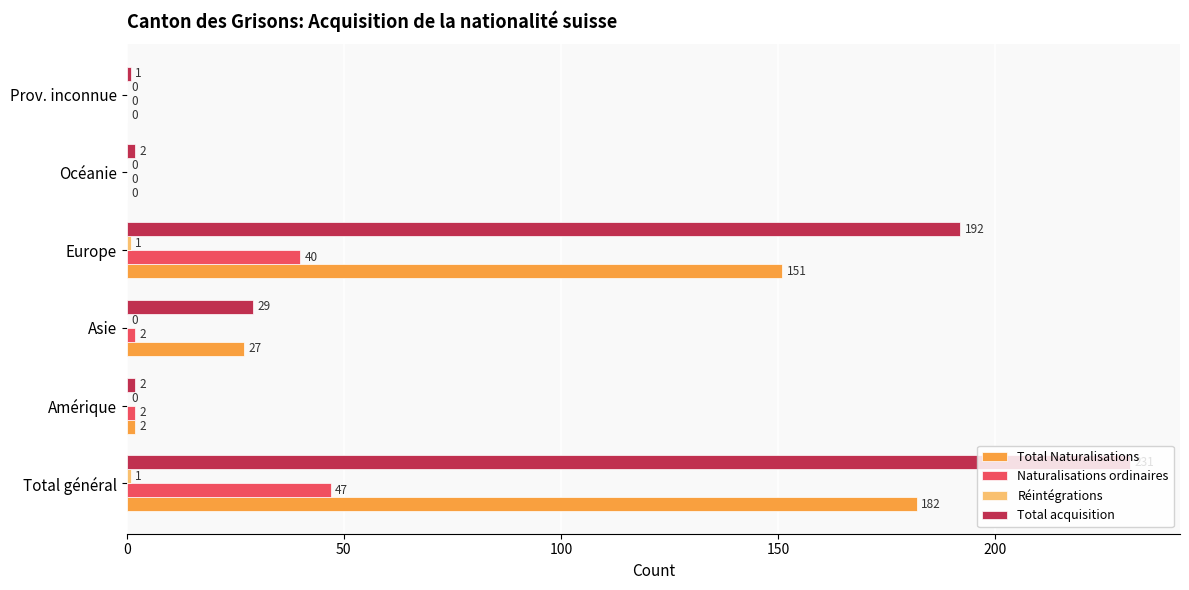

The value of Total acquisition at Total général is 231. True or false?

True